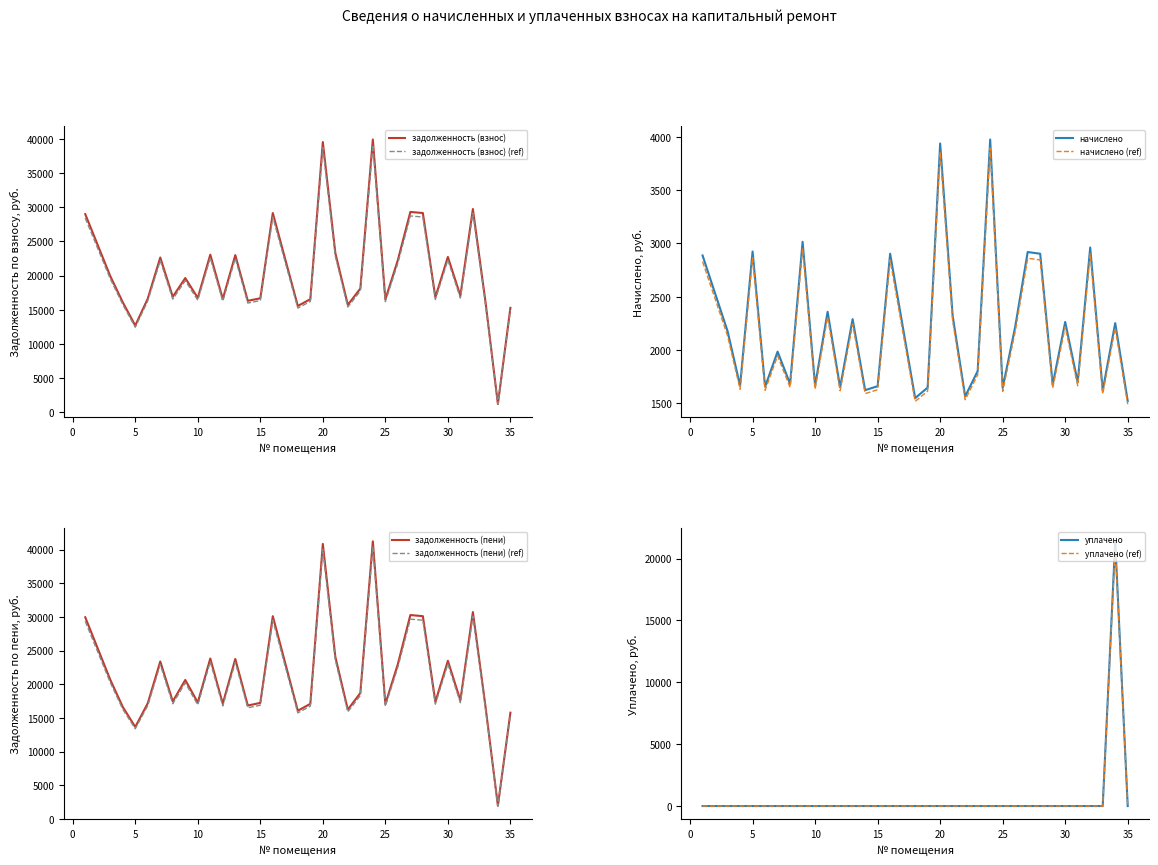

How many data points in задолженность (взнос) are above 18109?

17